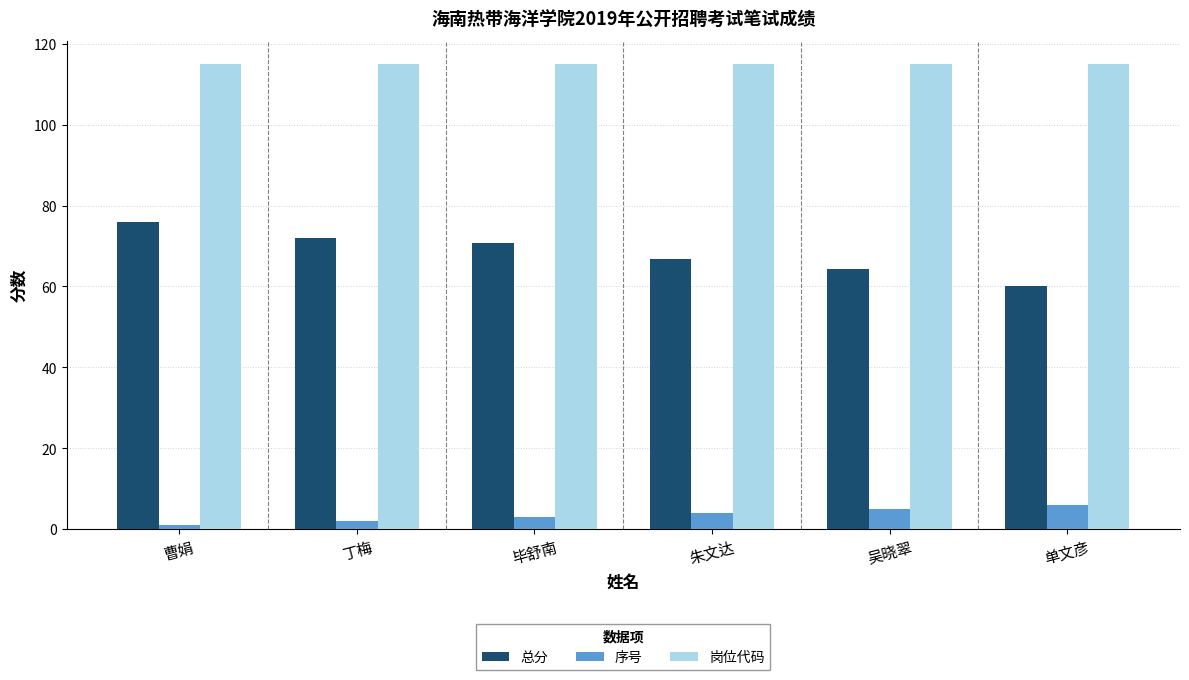

At which category does the chart reach its minimum across all series?

曹娟